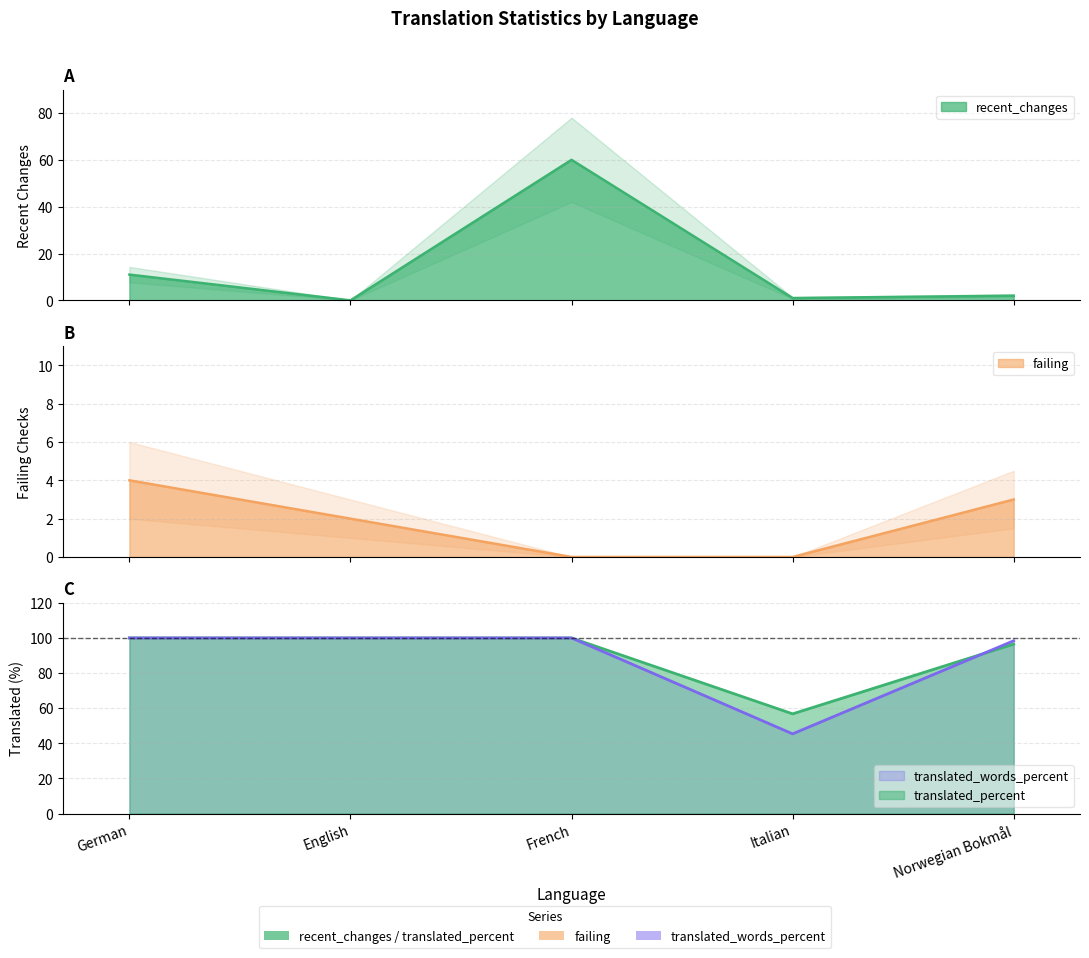

What is the difference between the maximum and minimum values in the failing series?

4.0